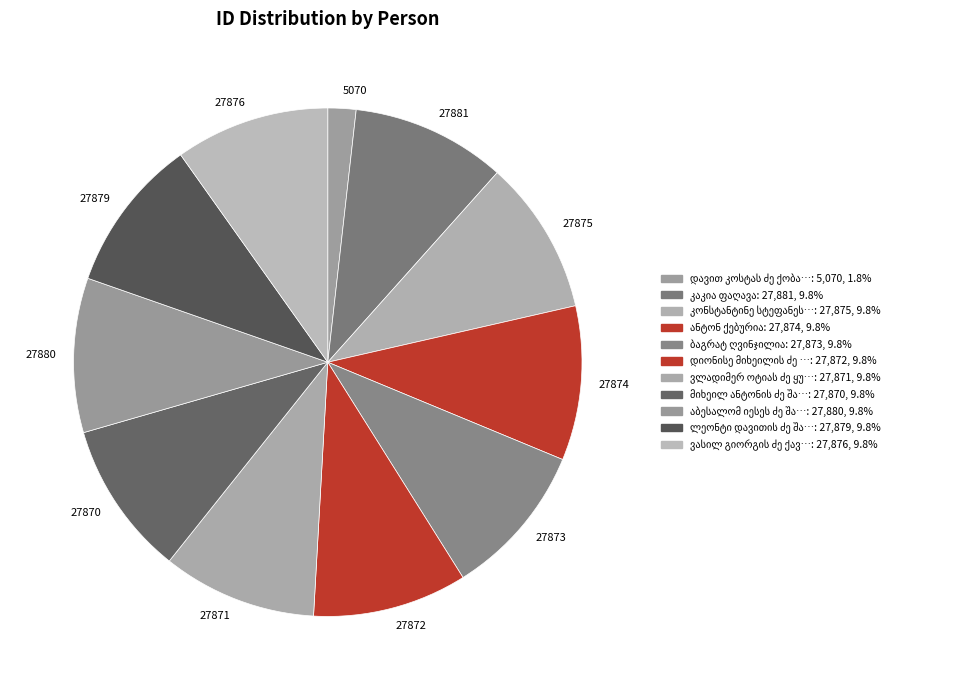

Is there any slice that represents more than half of the pie?

No